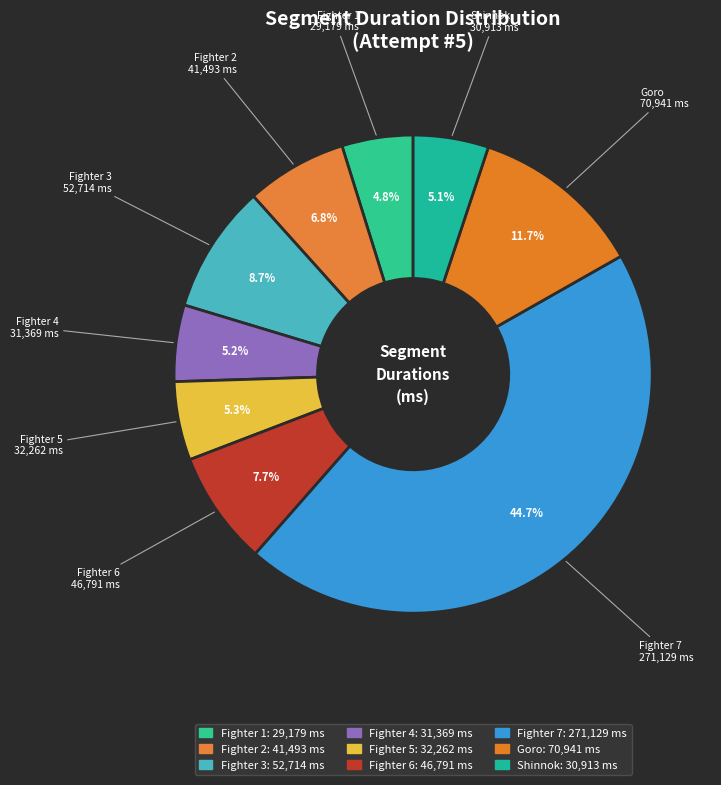

What is the change in value from Fighter 1 to Goro?

+41762